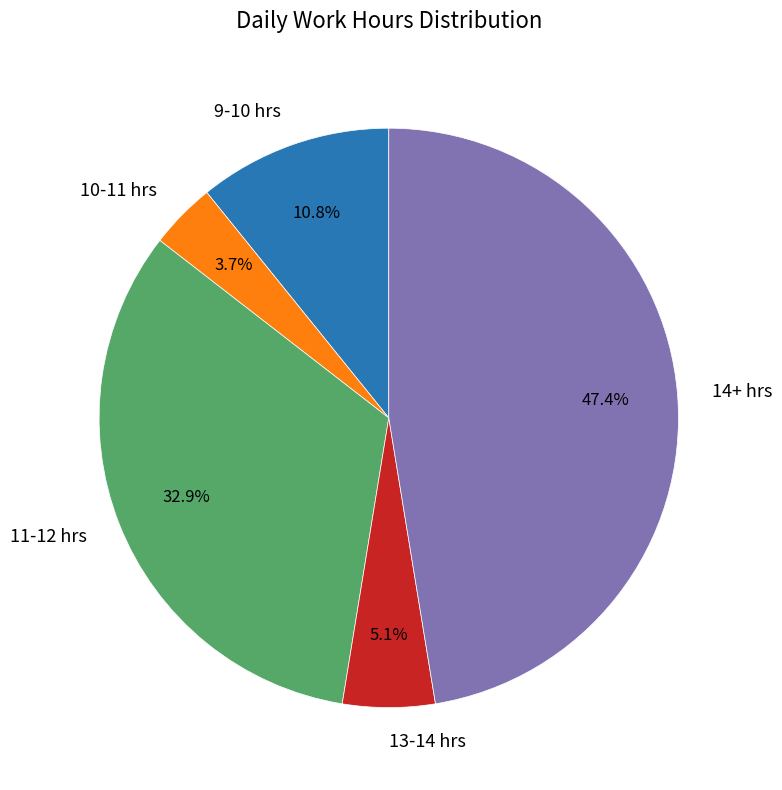

Which category has the biggest portion of the pie?

14+ hrs